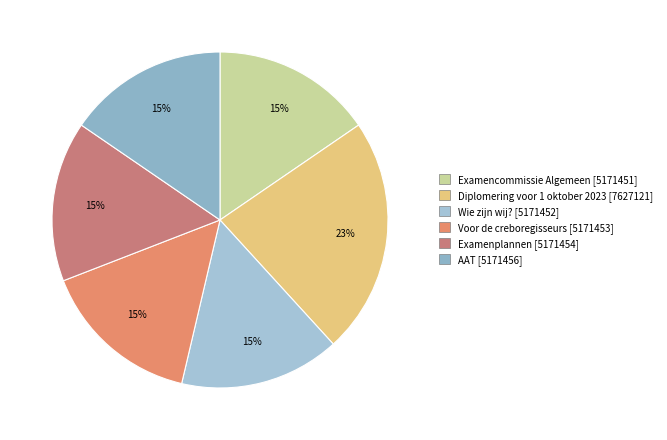

How many slices are in this pie chart?

6